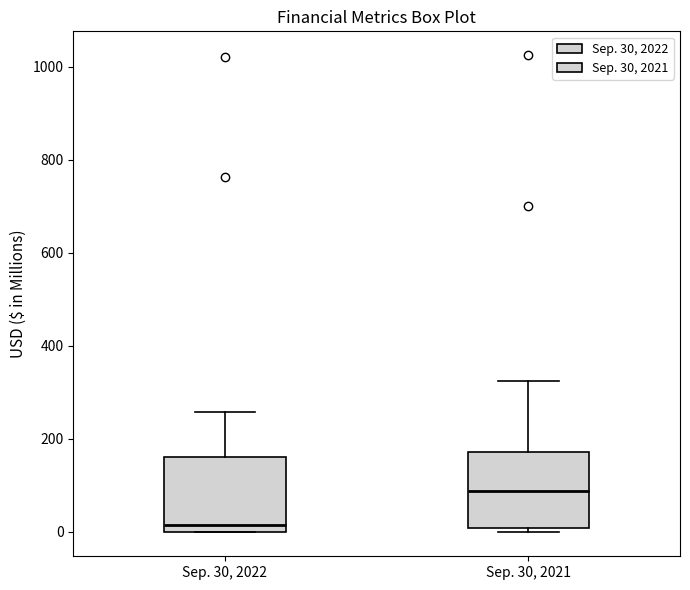

Reading left to right, read every box against the y-axis: the position of its median line, the range the box covers, and the ends of its whiskers. The values are not printed on the chart, so give them approximately, as read against the axis.

Sep. 30, 2022: median 20, box 0 to 160, whiskers 0 to 260
Sep. 30, 2021: median 80, box 0 to 180, whiskers 0 (just below the box's lower edge) to 320